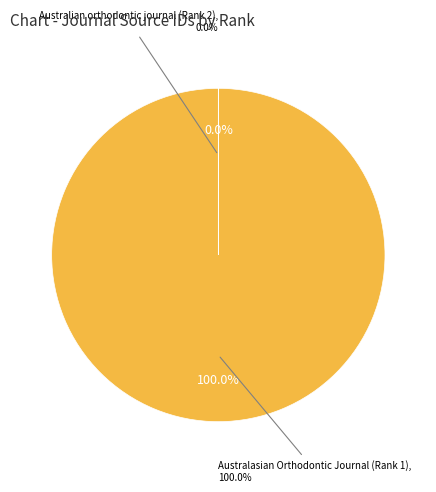

Rank the categories by value from highest to lowest.

Australasian Orthodontic Journal (Rank 1), Australian orthodontic journal (Rank 2)